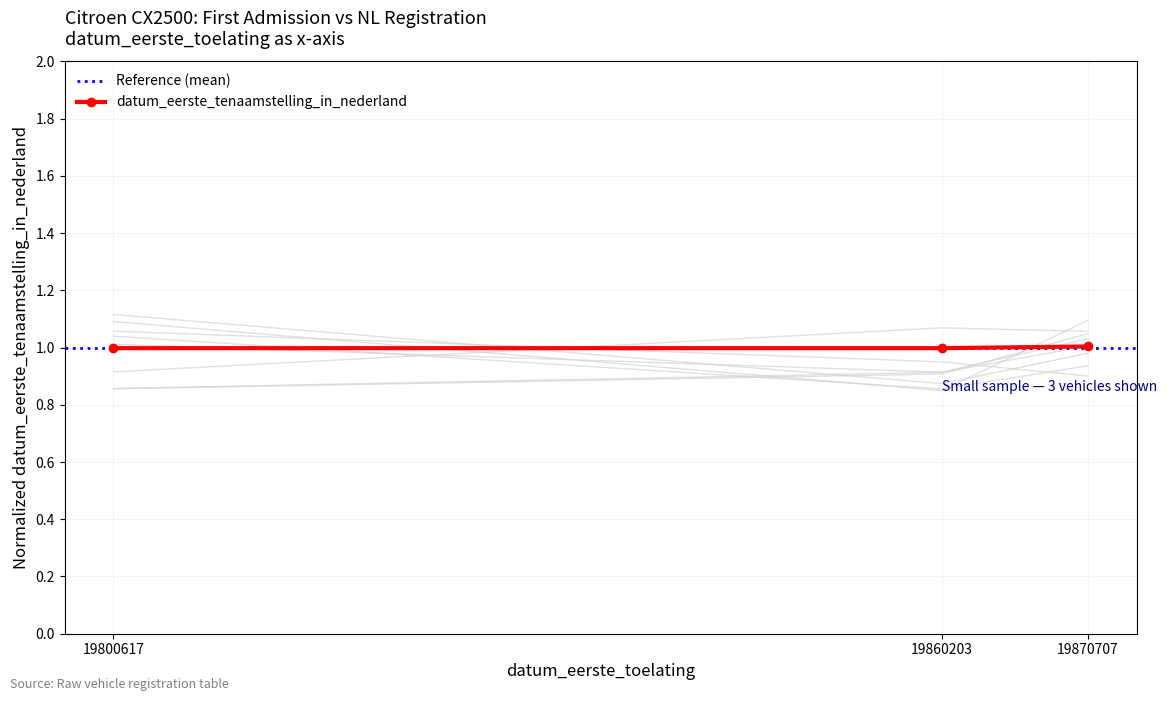

Reading left to right, what are all the values shown in this chart?

19800617=1.0	19860203=1.0	19870707=1.0